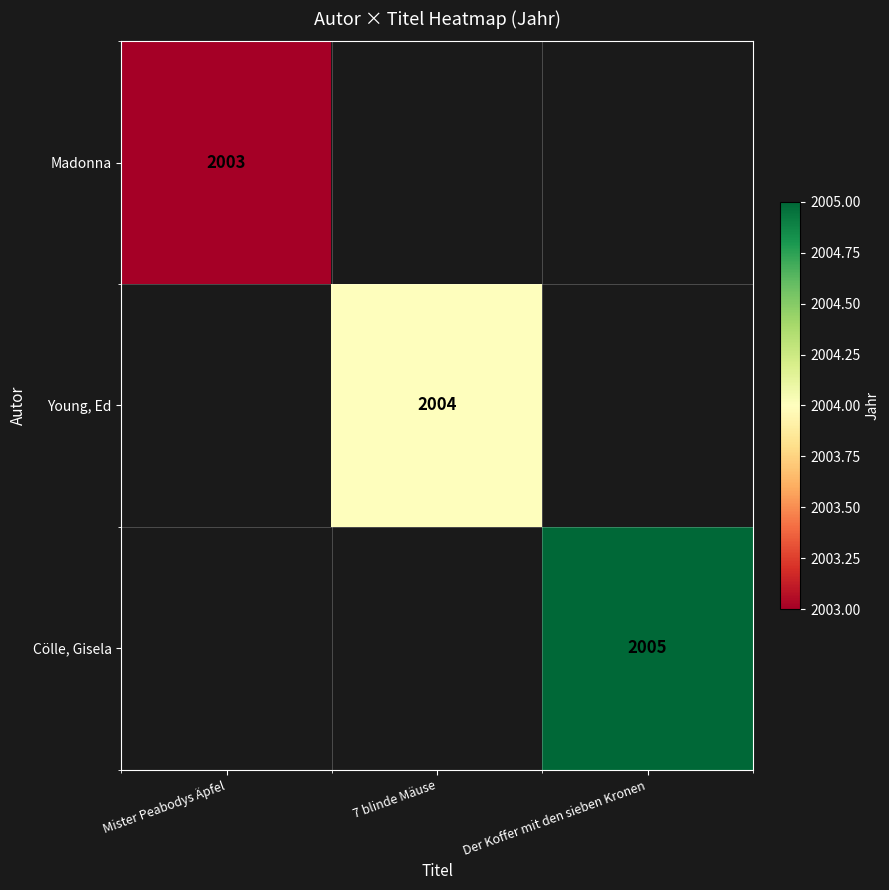

Which has a higher value, Mister Peabodys Äpfel or Der Koffer mit den sieben Kronen?

Der Koffer mit den sieben Kronen